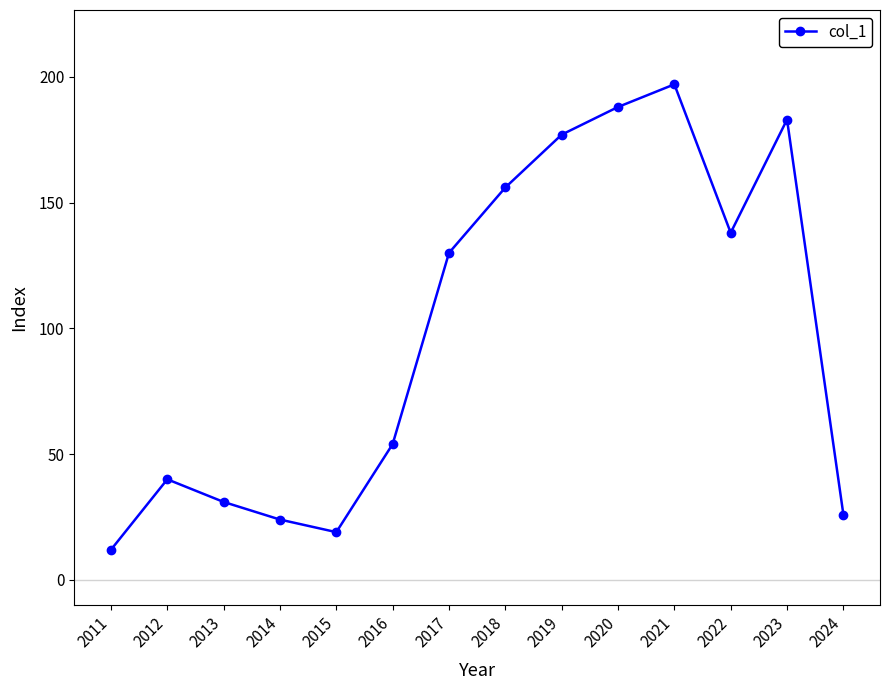

True or false: the data shows 214 at 2022.

False